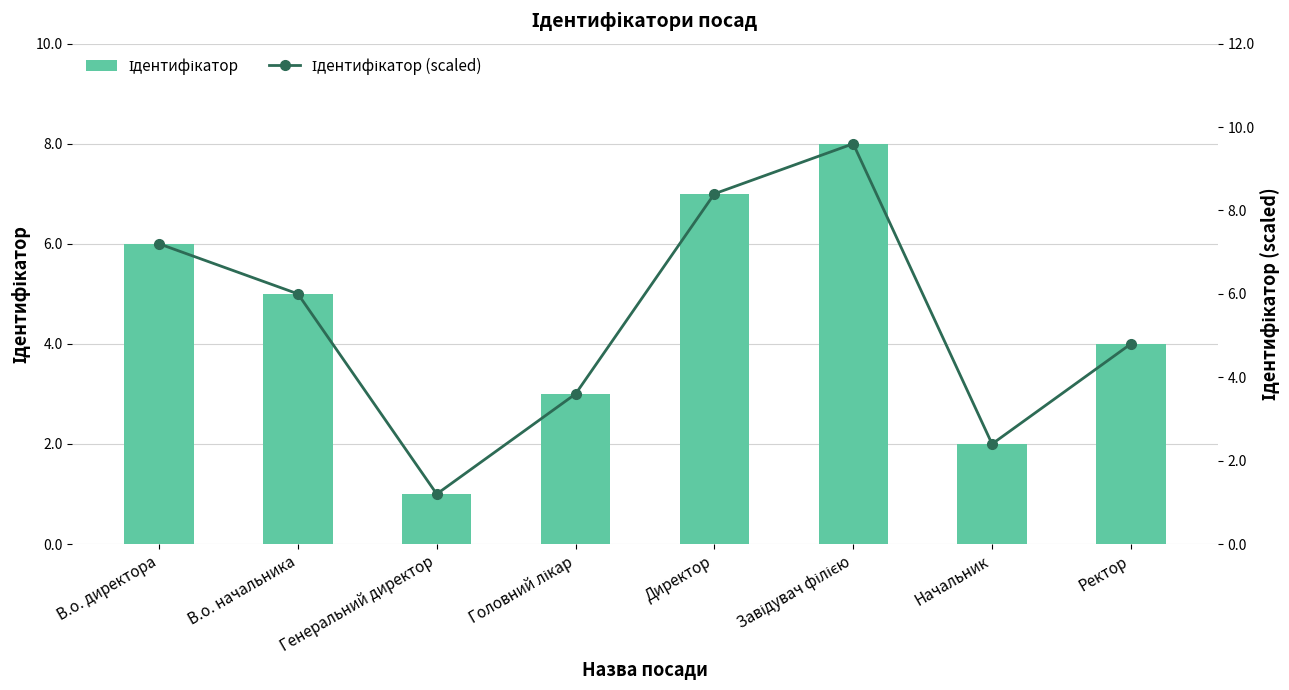

Count the Ідентифікатор values in the range 3 to 7.

5